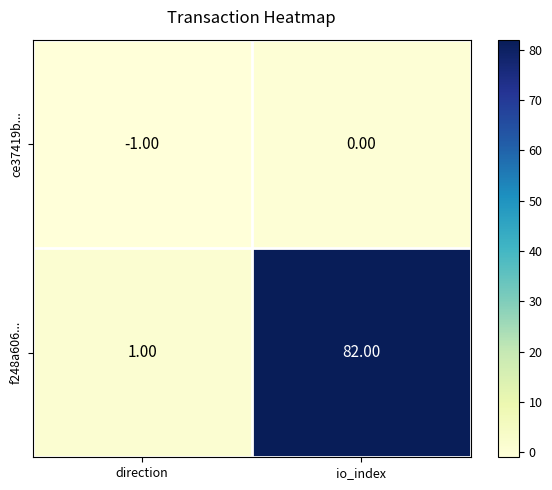

Which series has the largest total across all categories?

f248a606...